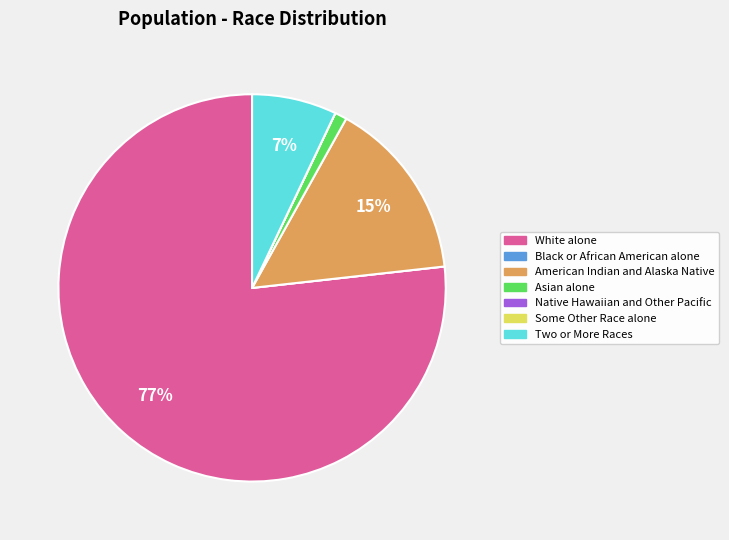

What is the majority slice?

White alone